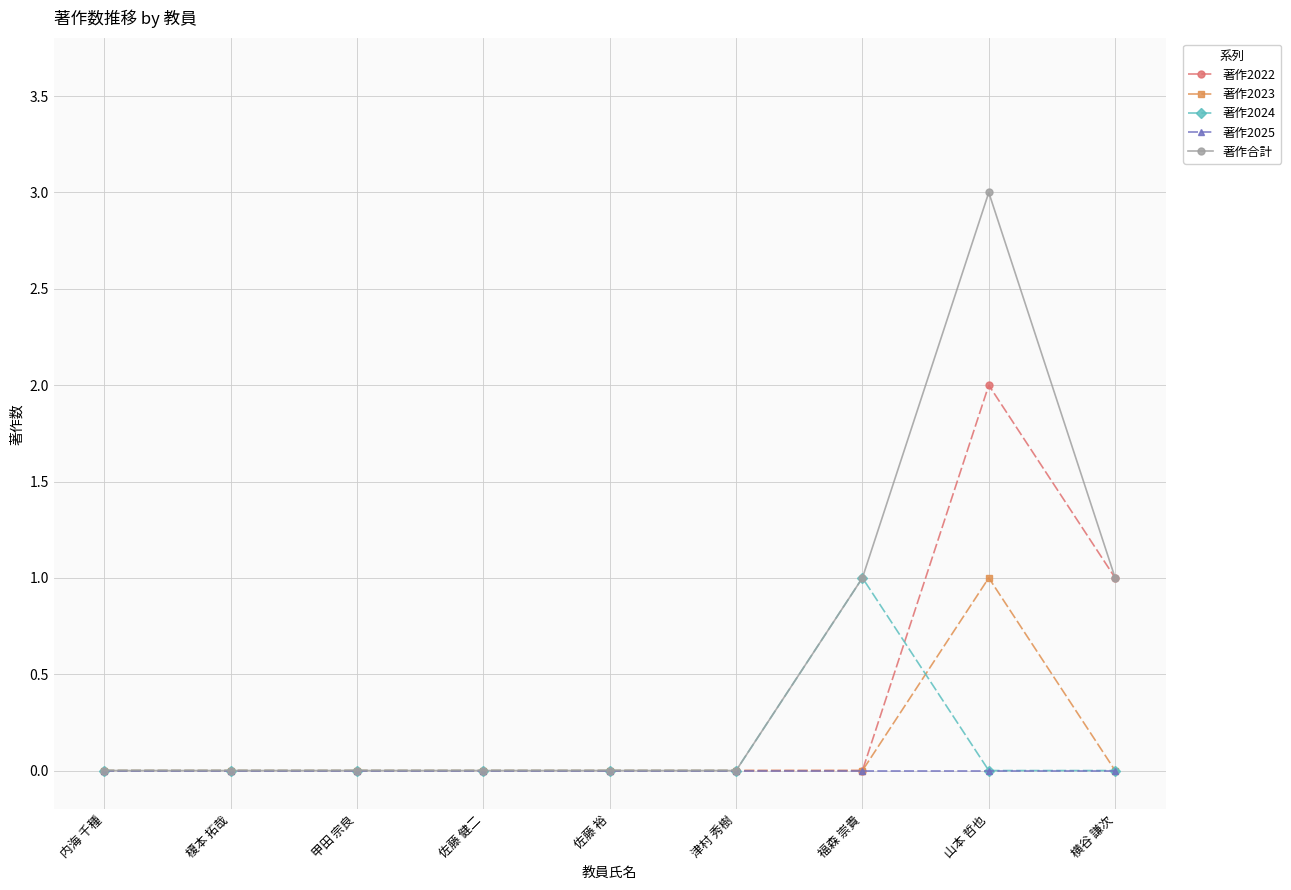

Reading left to right, transcribe all the data shown in this chart.

著作2022: 内海 千種=0	榎本 拓哉=0	甲田 宗良=0	佐藤 健二=0	佐藤 裕=0	津村 秀樹=0	福森 崇貴=0	山本 哲也=2	横谷 謙次=1
著作2023: 内海 千種=0	榎本 拓哉=0	甲田 宗良=0	佐藤 健二=0	佐藤 裕=0	津村 秀樹=0	福森 崇貴=0	山本 哲也=1	横谷 謙次=0
著作2024: 内海 千種=0	榎本 拓哉=0	甲田 宗良=0	佐藤 健二=0	佐藤 裕=0	津村 秀樹=0	福森 崇貴=1	山本 哲也=0	横谷 謙次=0
著作2025: 内海 千種=0	榎本 拓哉=0	甲田 宗良=0	佐藤 健二=0	佐藤 裕=0	津村 秀樹=0	福森 崇貴=0	山本 哲也=0	横谷 謙次=0
著作合計: 内海 千種=0	榎本 拓哉=0	甲田 宗良=0	佐藤 健二=0	佐藤 裕=0	津村 秀樹=0	福森 崇貴=1	山本 哲也=3	横谷 謙次=1